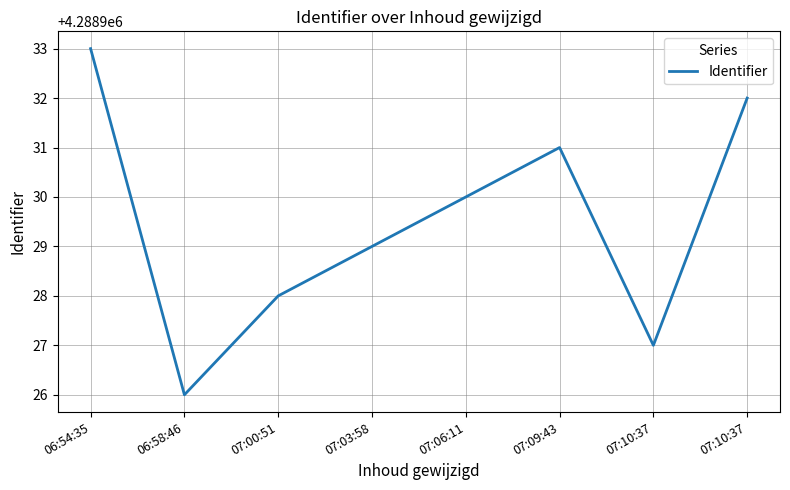

The chart shows a value of 2072075 at 06:58:46. True or false?

False